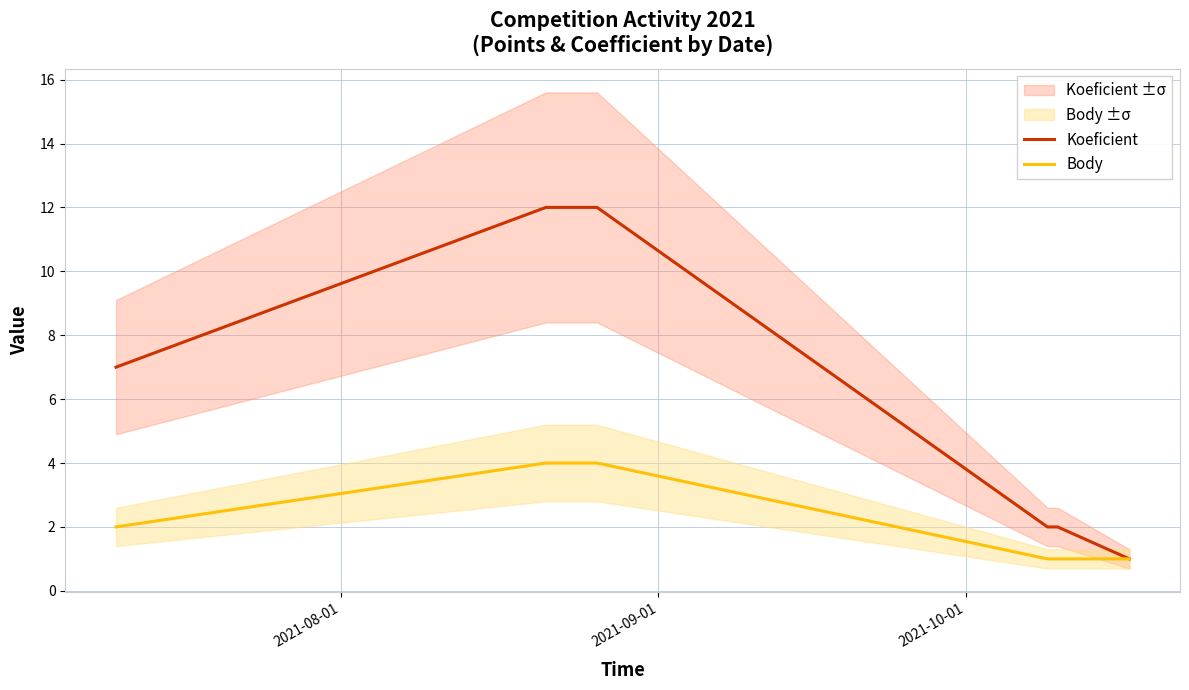

What is the maximum value for Koeficient?

12